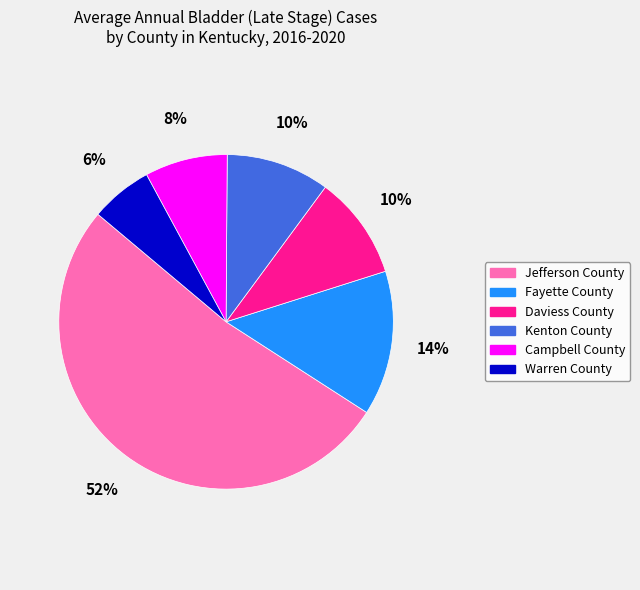

Does Jefferson County represent more than half of the total?

Yes